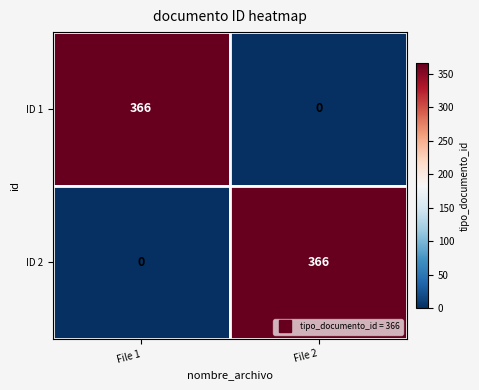

What is the spread (max minus min) of values at File 2?

366